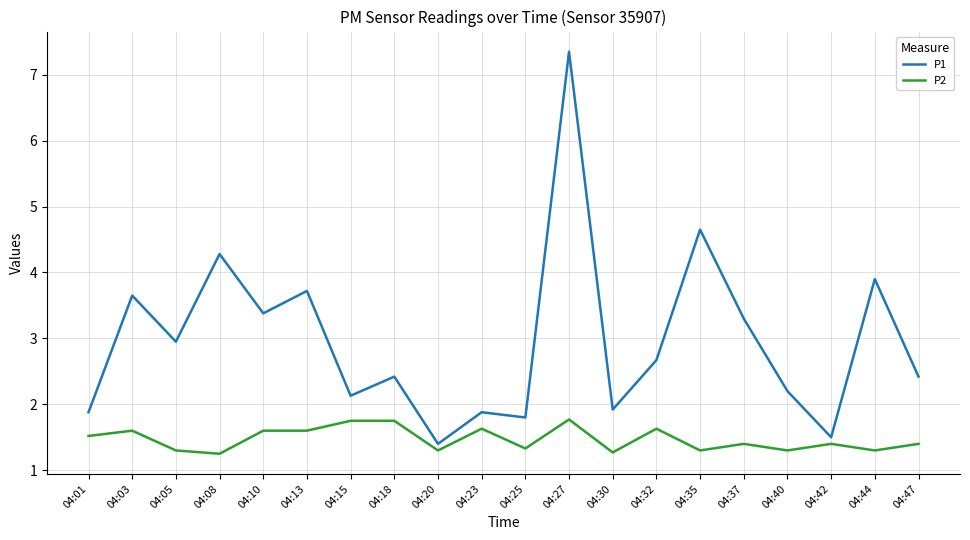

In P1, how many points are higher than both neighbors (excluding endpoints)?

8